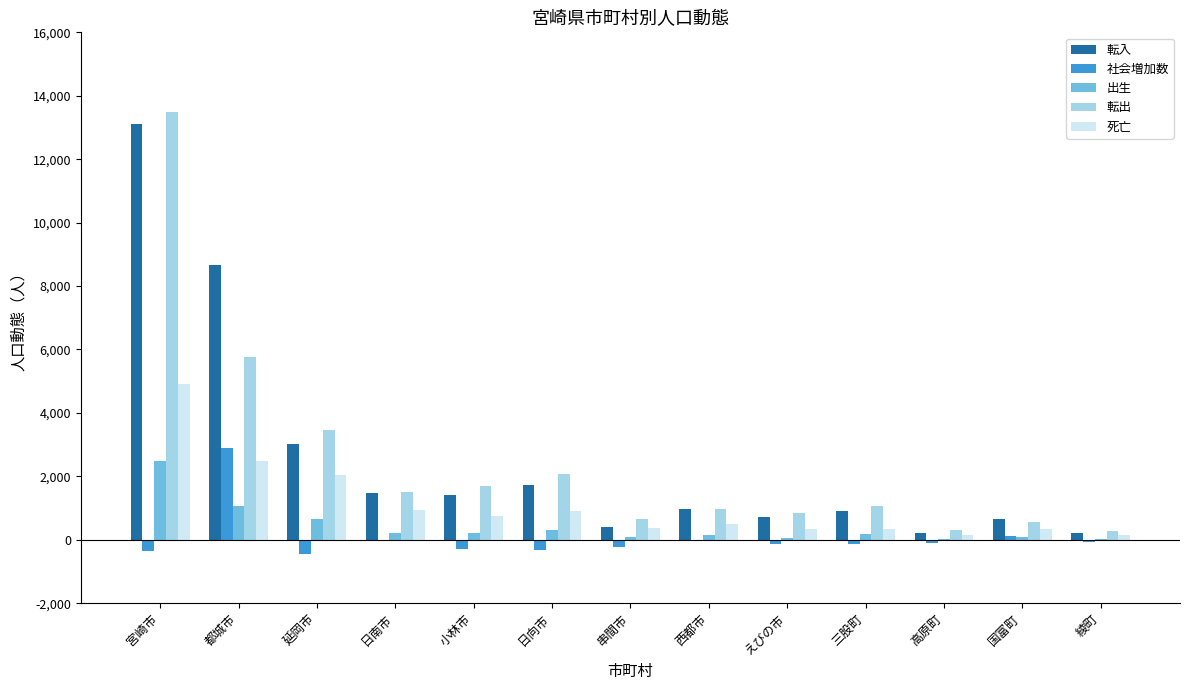

At which category is the sum across all series the highest?

宮崎市